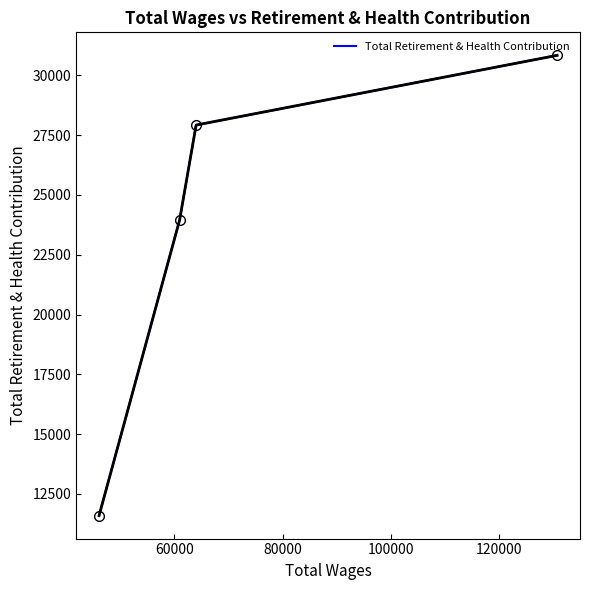

What is the minimum value shown in the chart?

11592